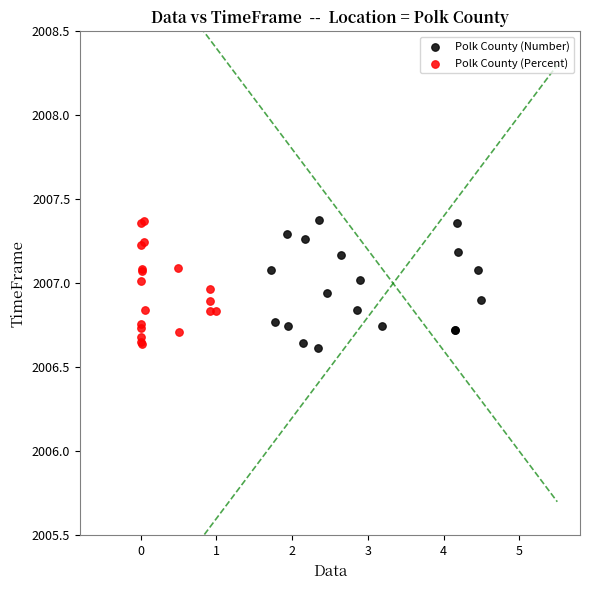

What are all the series names shown in the legend?

Polk County (Number), Polk County (Percent)